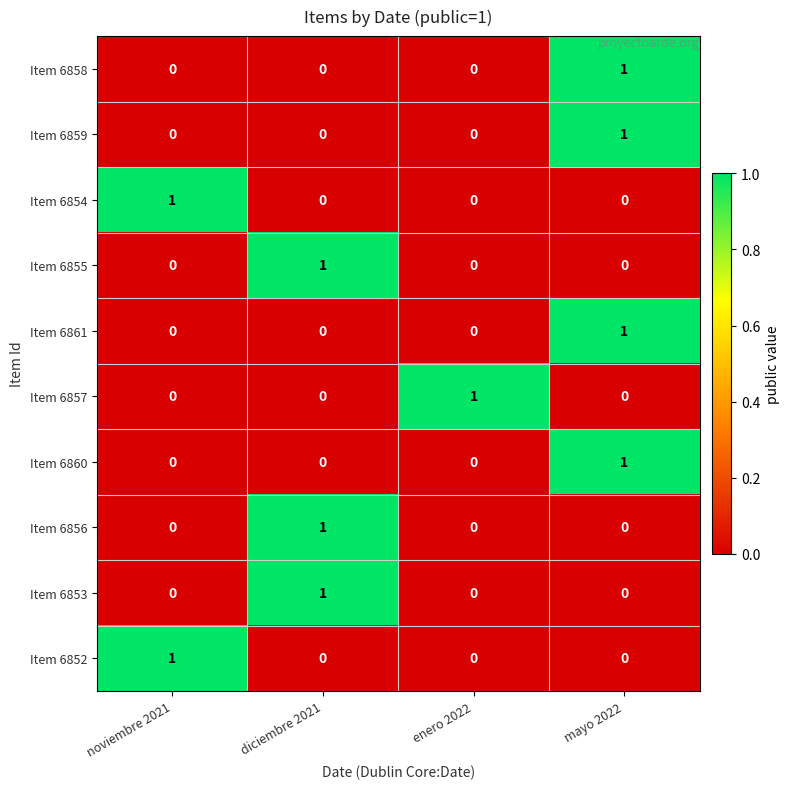

At how many categories does at least one series exceed 0?

4